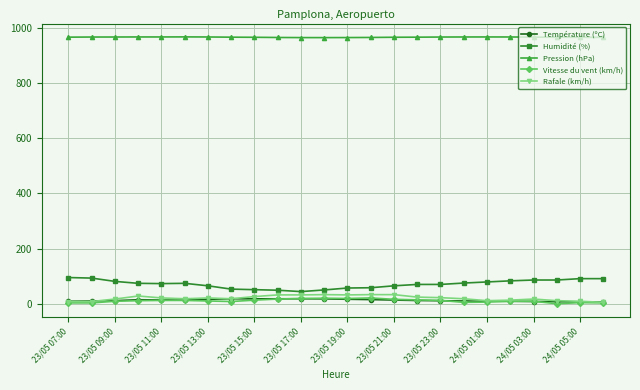

True or false: Humidité (%) has more than 0 interior local peaks.

True